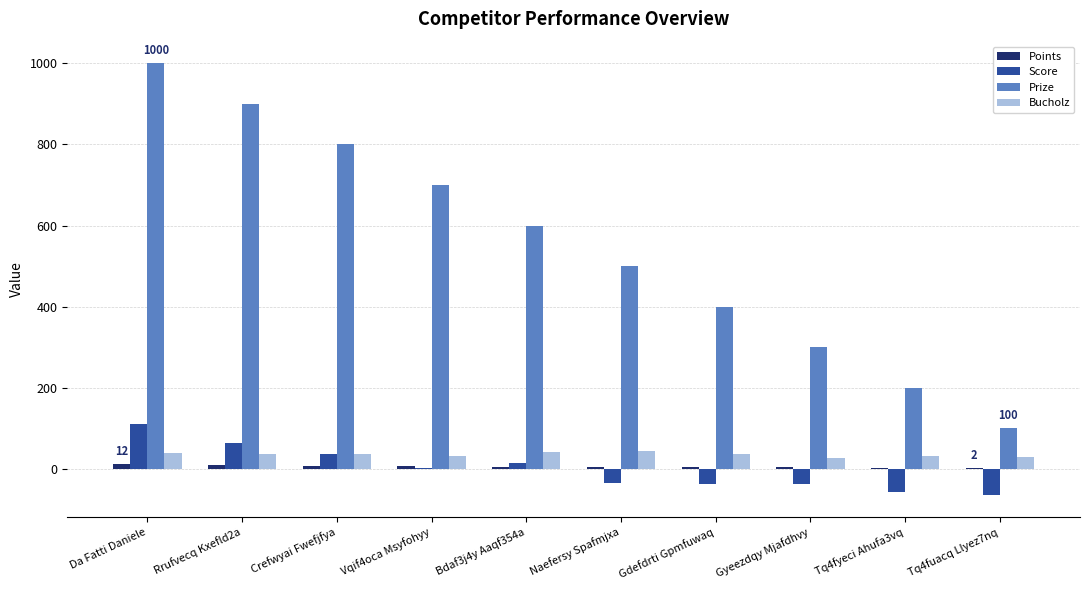

The value of Score at Da Fatti Daniele is 25. True or false?

False